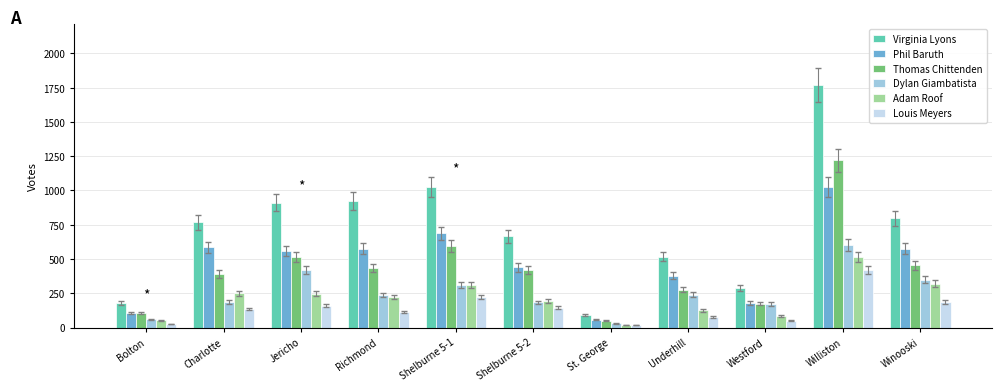

What is the sum of the Dylan Giambatista values at Williston and Shelburne 5-2?

784